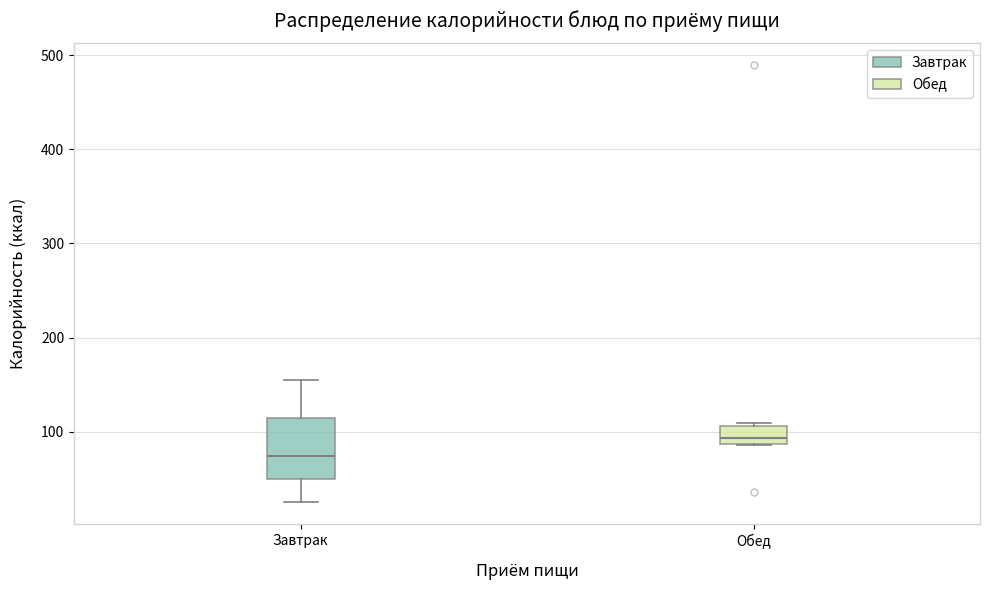

Reading left to right, read every box against the y-axis: the position of its median line, the range the box covers, and the ends of its whiskers. The values are not printed on the chart, so give them approximately, as read against the axis.

Завтрак: median 70, box 50 to 110, whiskers 30 to 150
Обед: median 90 (just above the box's lower edge), box 90 to 110, whiskers 90 to 110